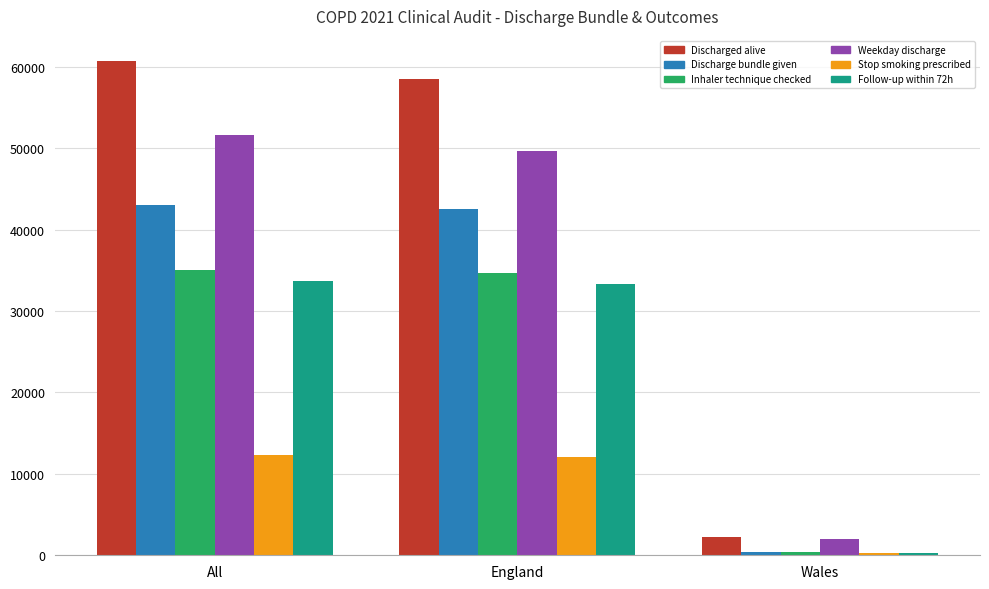

What is the maximum value shown in the chart?

60747